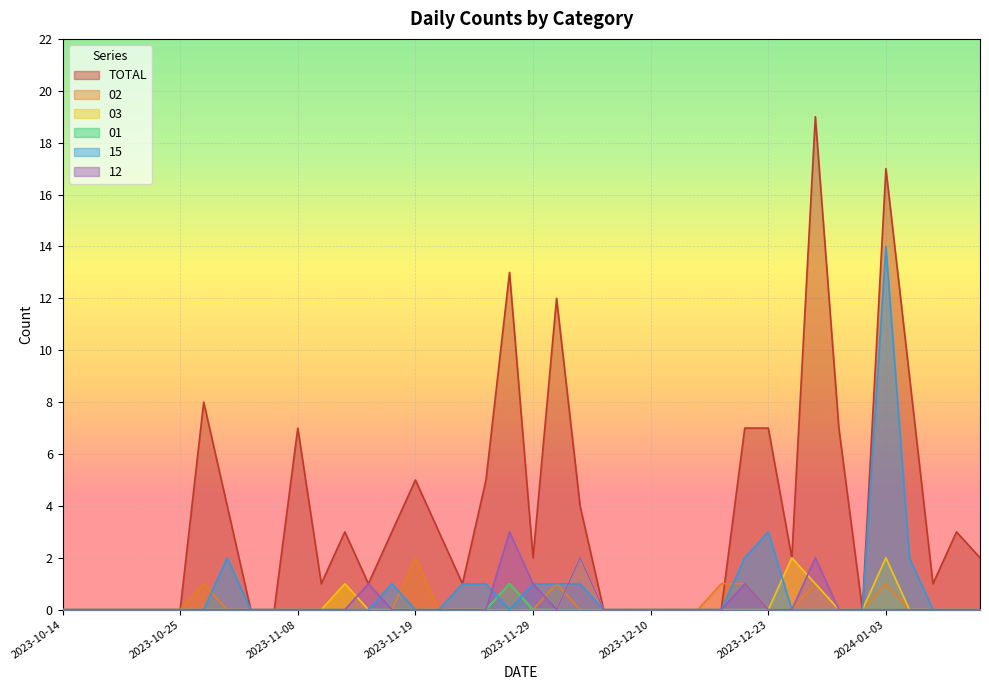

Is the value of 02 at 2023-12-13 greater than the value of TOTAL at 2023-11-22?

No